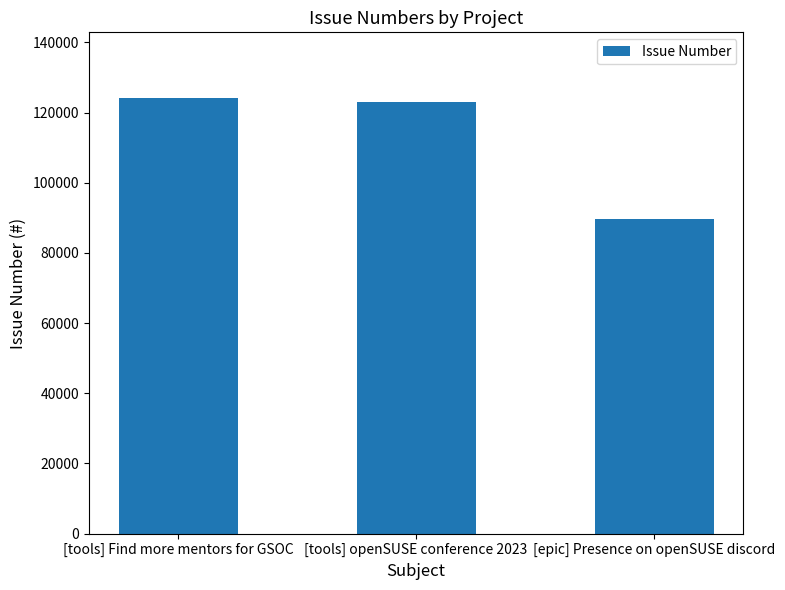

What is the minimum value shown in the chart?

89545